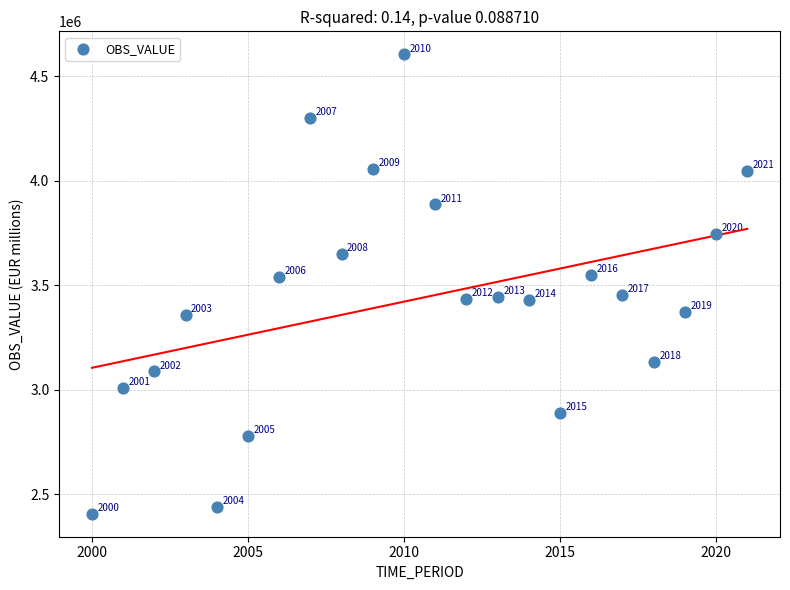

What Y value in the scatter plot is closest to 3506155?

3539600.0